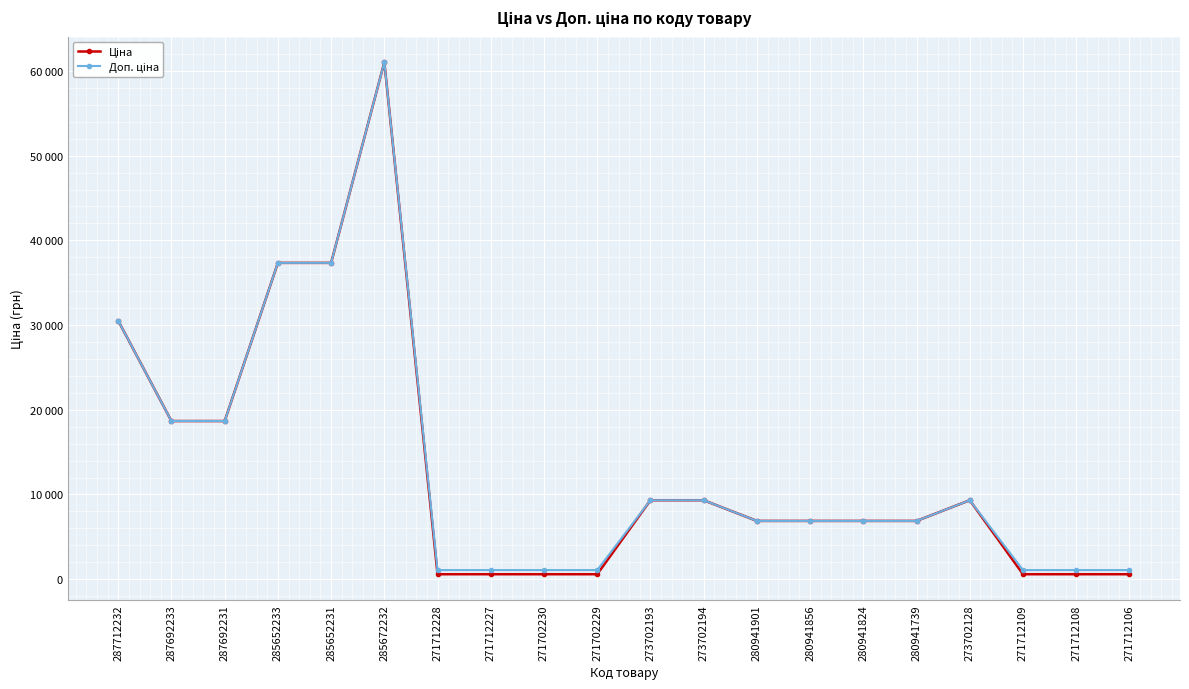

Rank the categories by Ціна value from lowest to highest.

271712228, 271712227, 271702230, 271702229, 271712109, 271712108, 271712106, 280941901, 280941856, 280941824, 280941739, 273702193, 273702194, 273702128, 287692233, 287692231, 287712232, 285652233, 285652231, 285672232